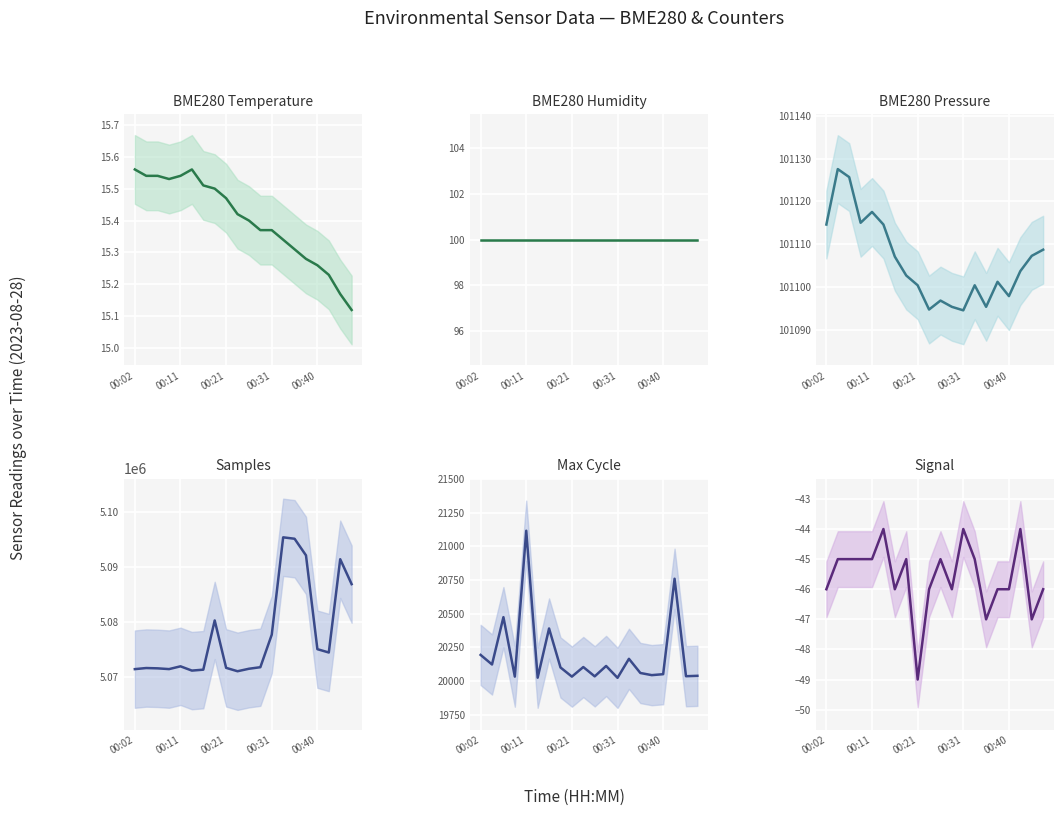

How many interior local valleys does the Signal series have?

5